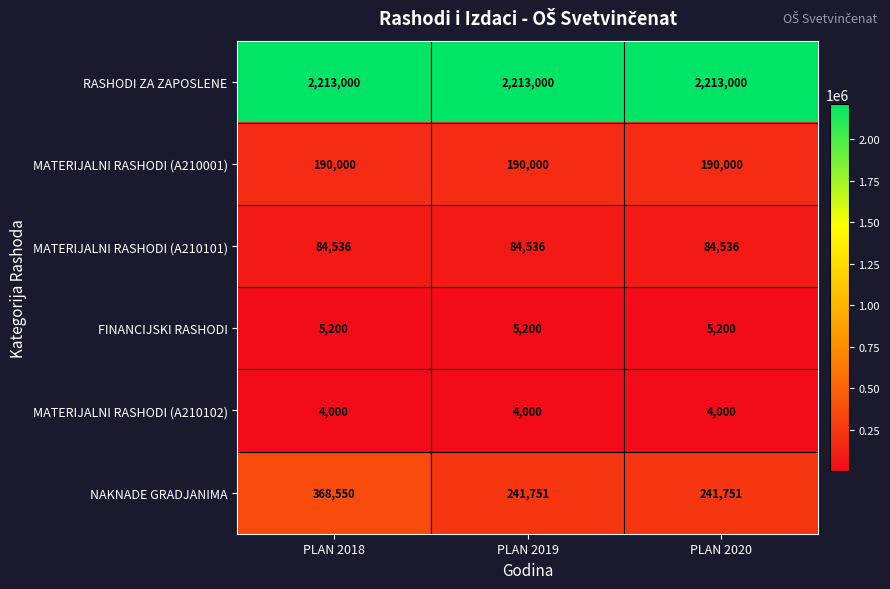

What is the total value across all series at PLAN 2020?

2738487